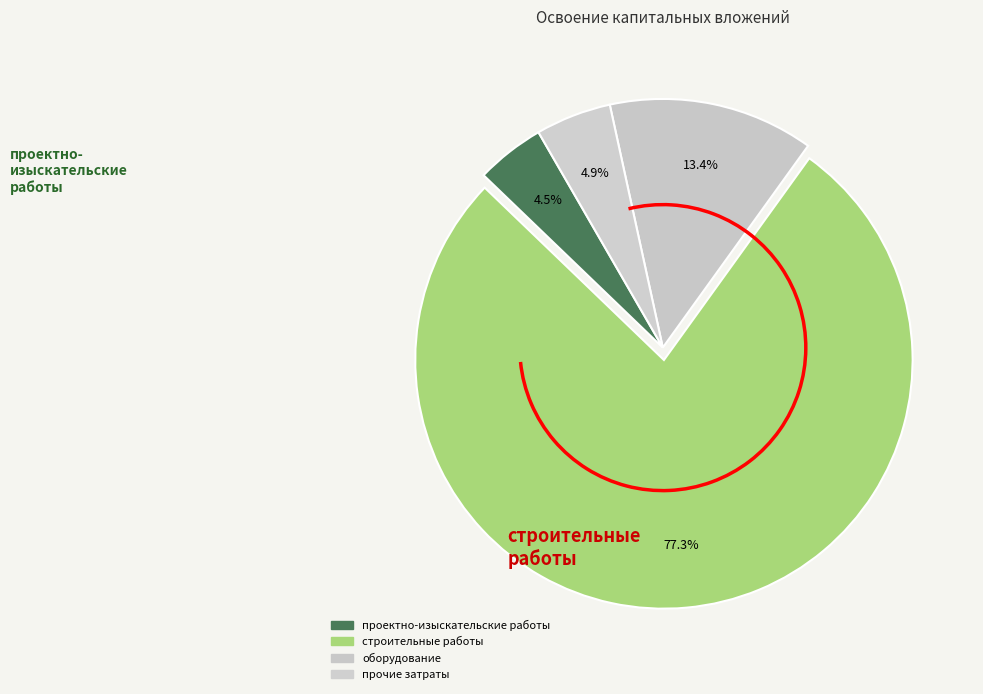

How many segments does this pie chart have?

4